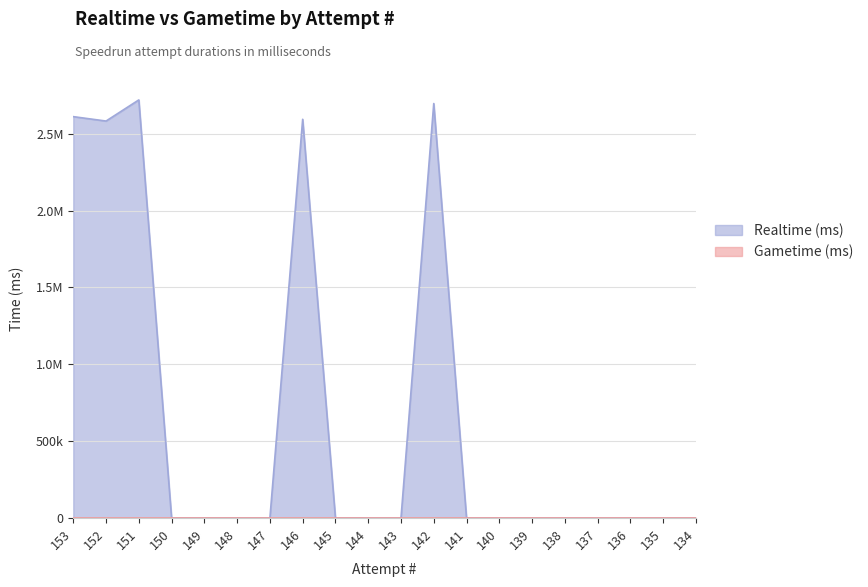

Does the chart display data point markers on the line(s)?

No